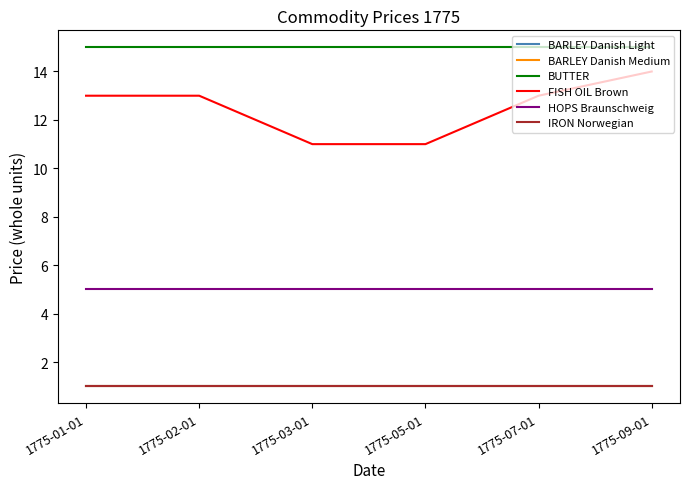

What is the label of the 3rd point from the left?

1775-03-01